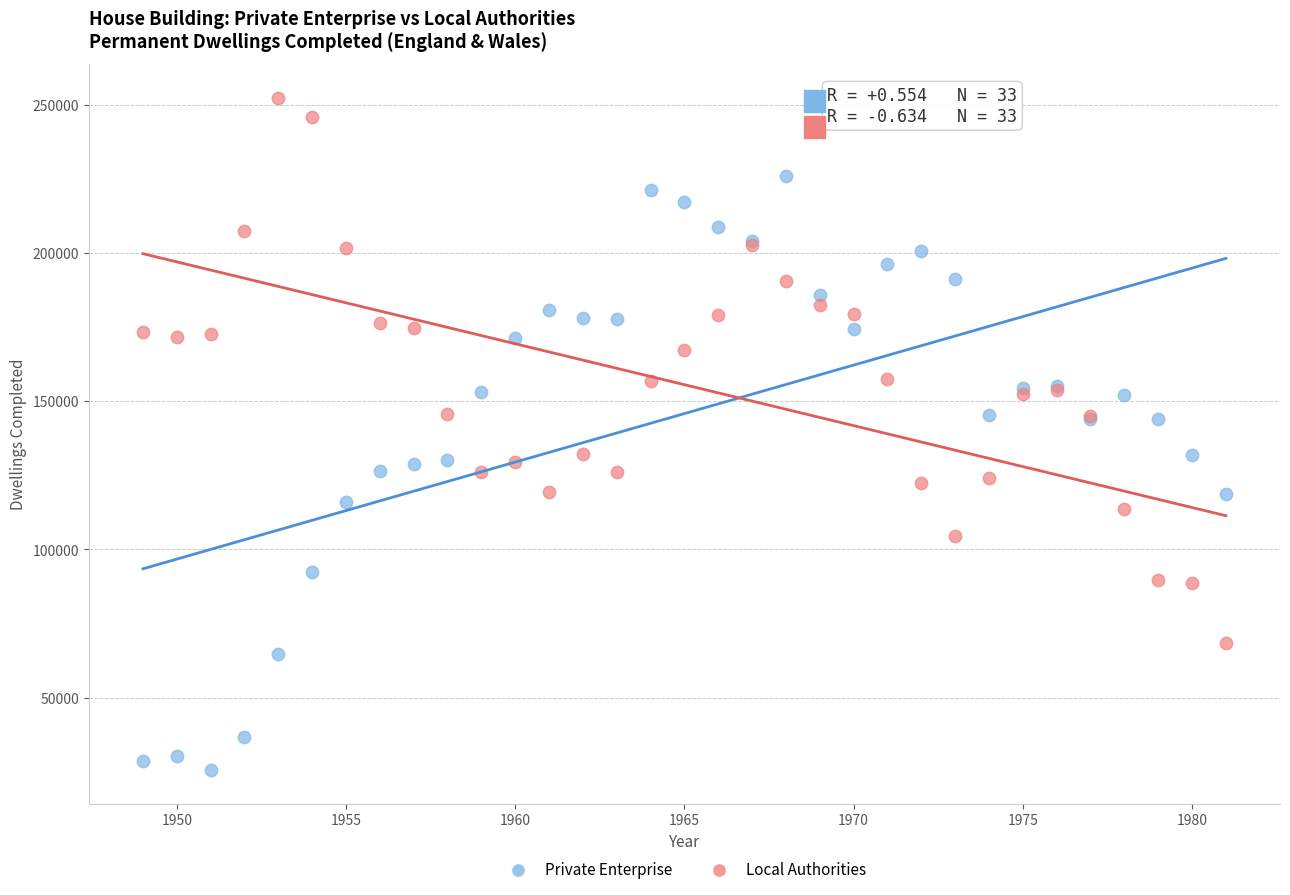

Which series contains the highest Y value?

Local Authorities